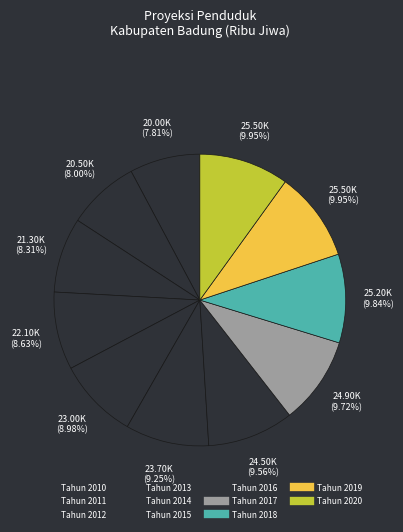

Do Tahun 2013 and Tahun 2020 together represent more than half of the pie?

No